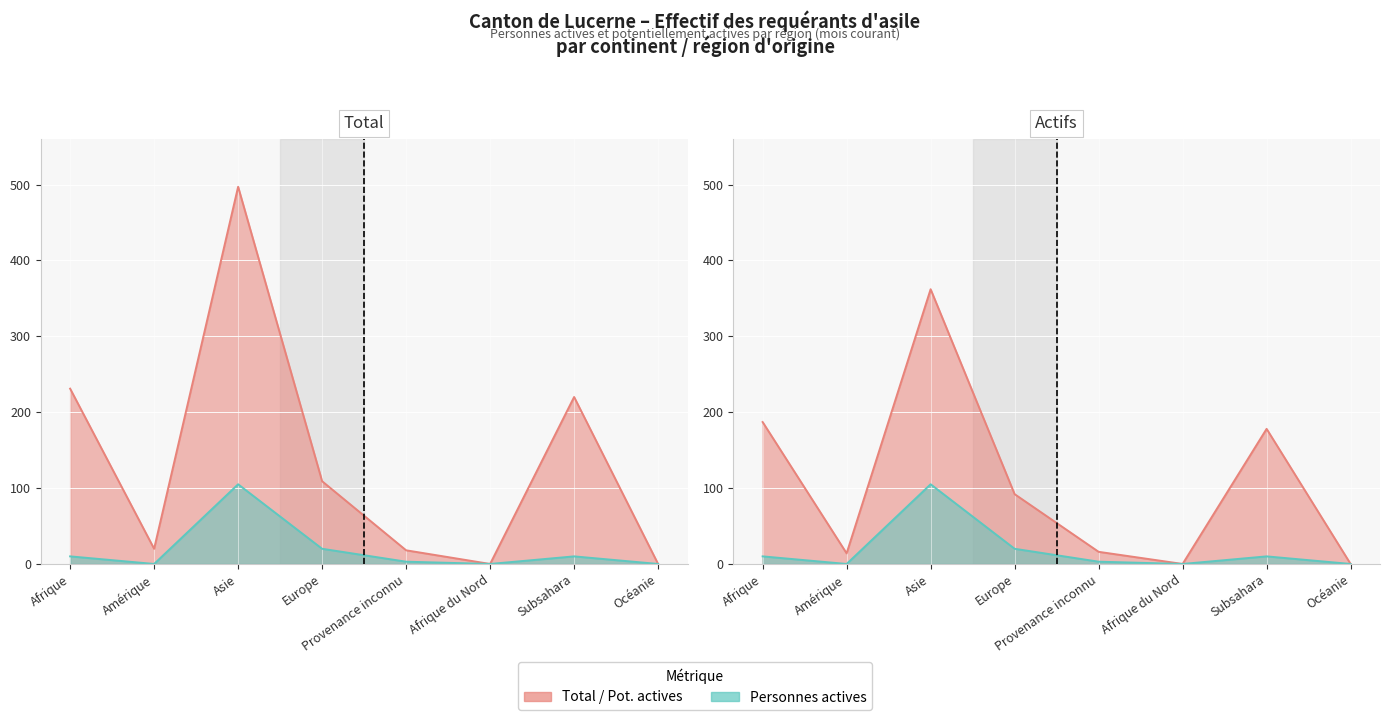

What is the sum of all Personnes potentiellement actives values?

849